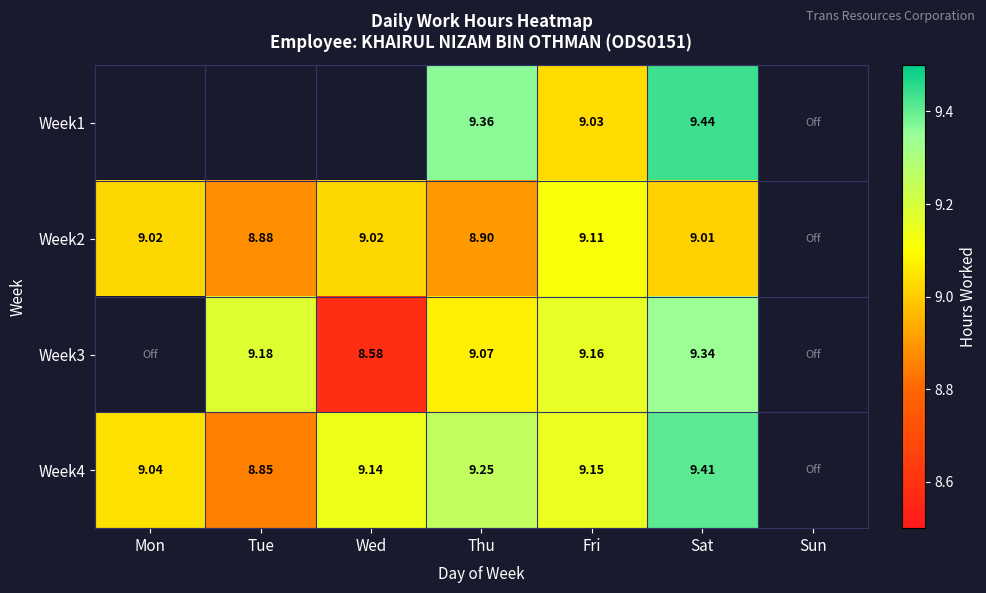

Is the value of Week1 at Fri greater than the value of Week4 at Fri?

No